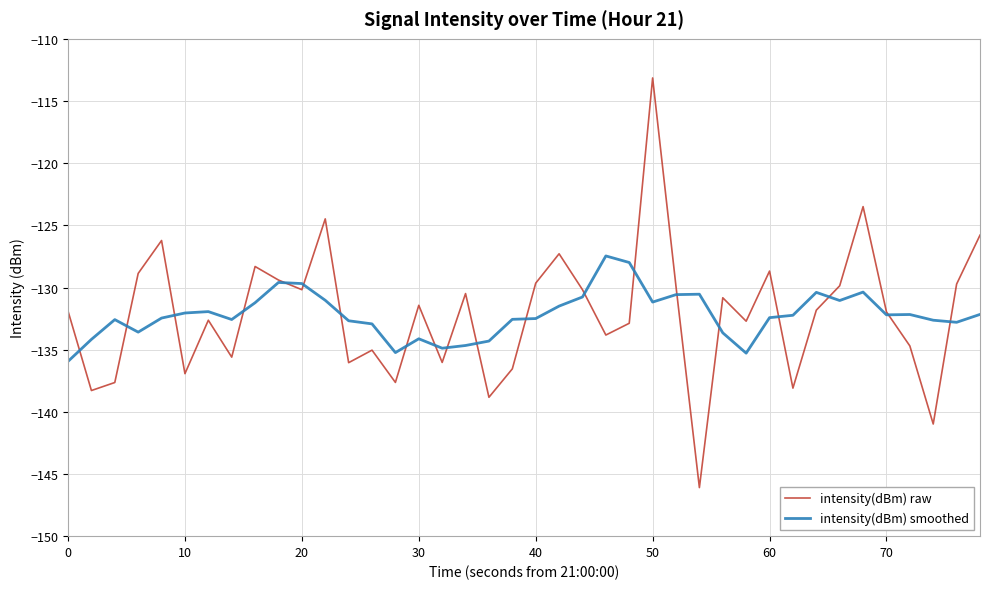

What is the maximum value shown in the chart?

-113.1